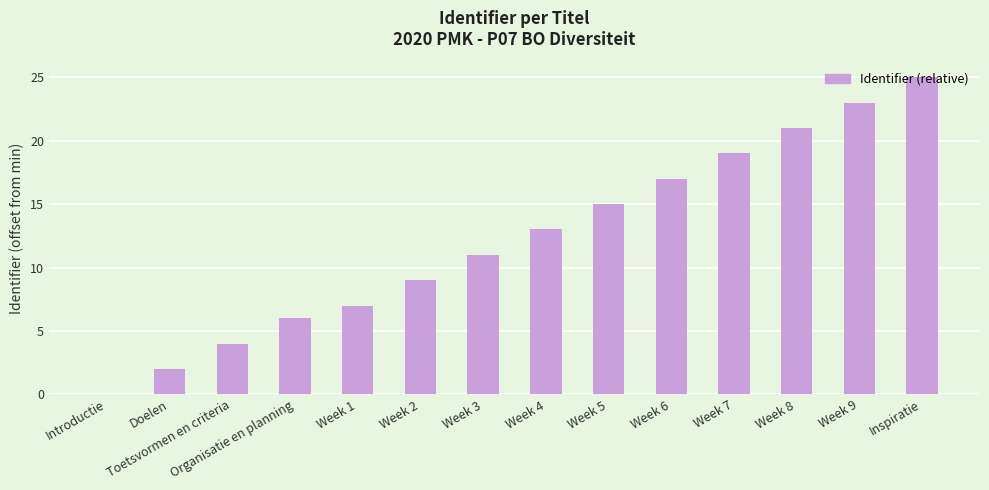

What is the greatest value displayed?

25